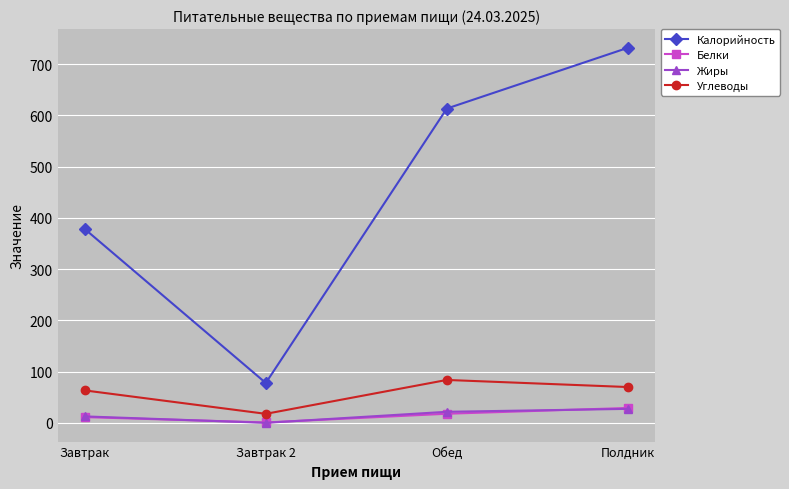

List the labels in order of Белки value, smallest first.

Завтрак 2, Завтрак, Обед, Полдник